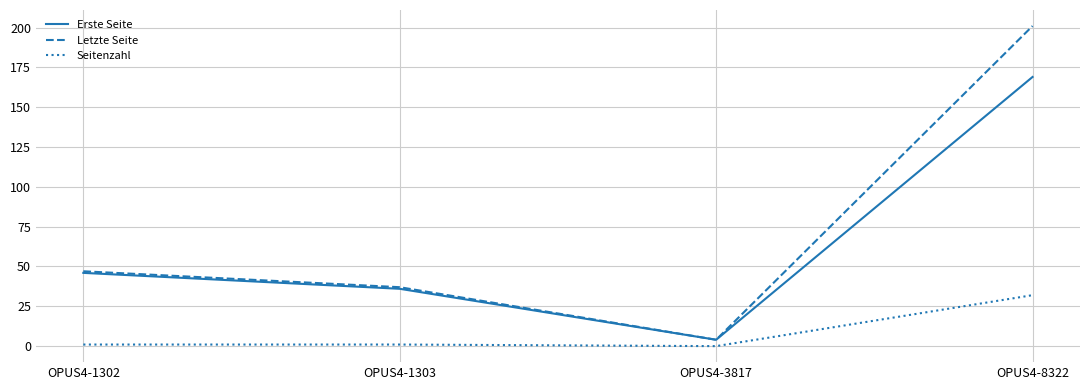

At how many categories does at least one series exceed 82?

1